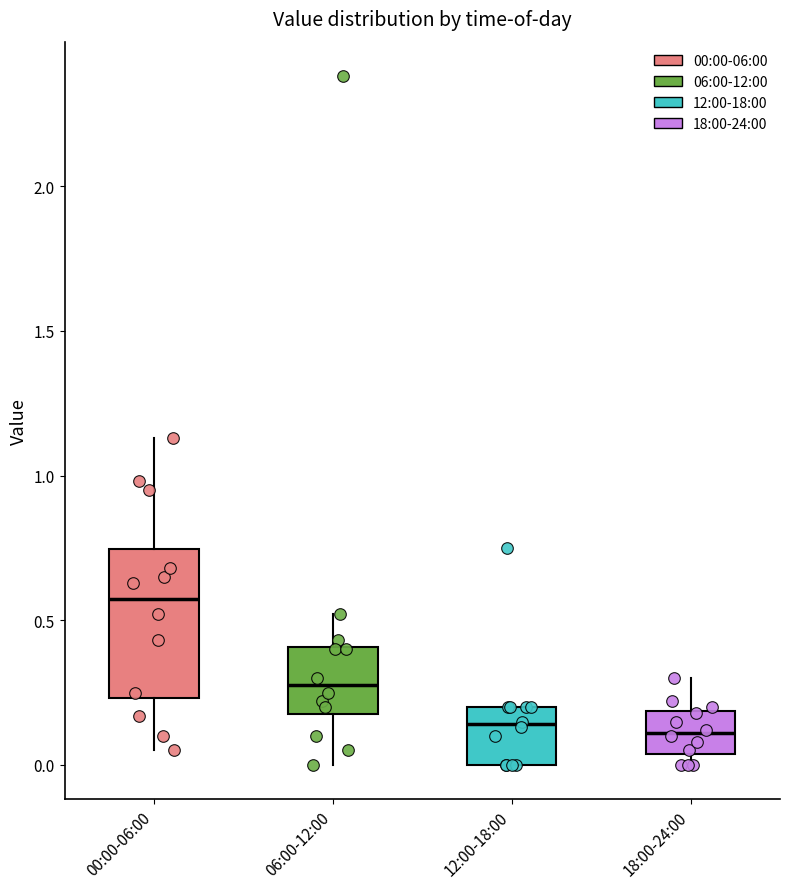

Which box's median line is the highest?

00:00-06:00